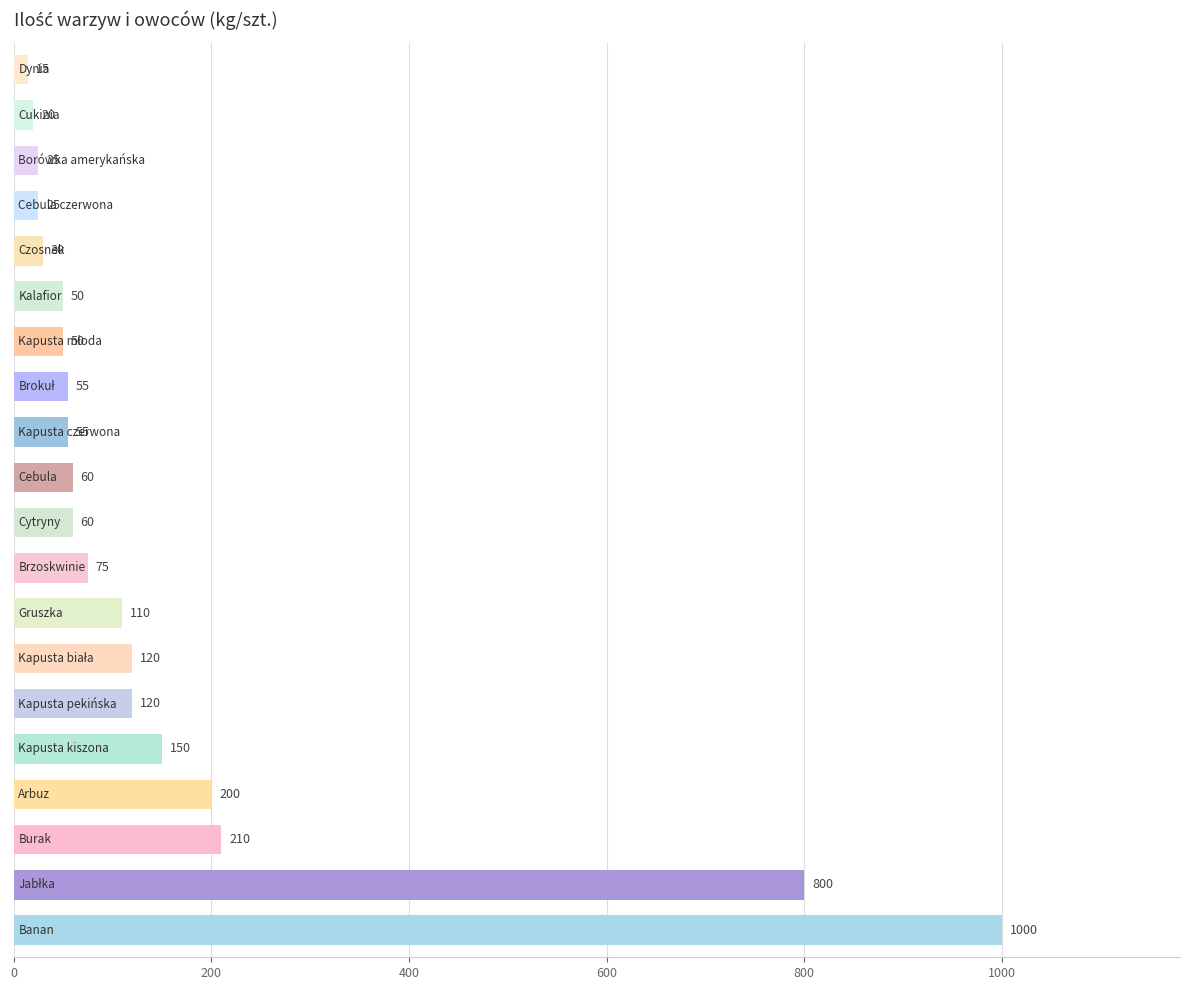

What is the difference between the maximum and minimum values?

985